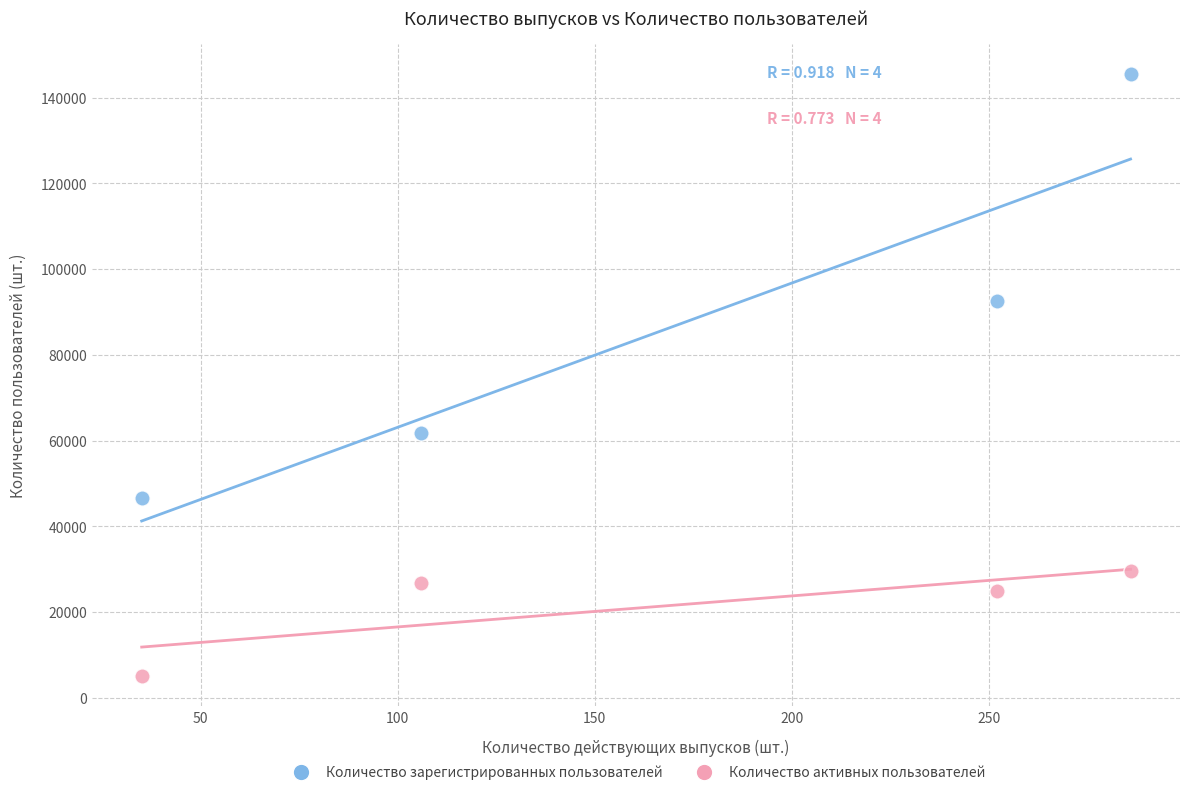

Which series reaches the minimum Y coordinate?

Количество активных пользователей